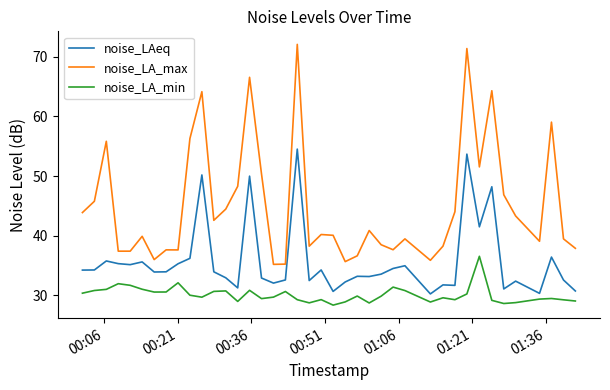

Which series has the largest range (max minus min)?

noise_LA_max